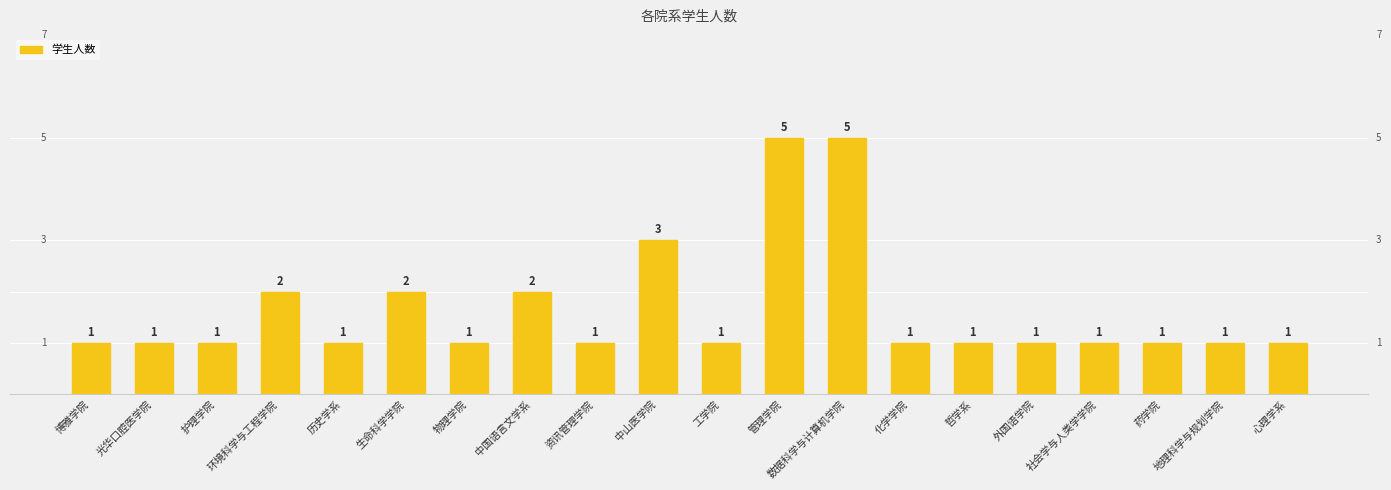

What is the smallest value displayed?

1